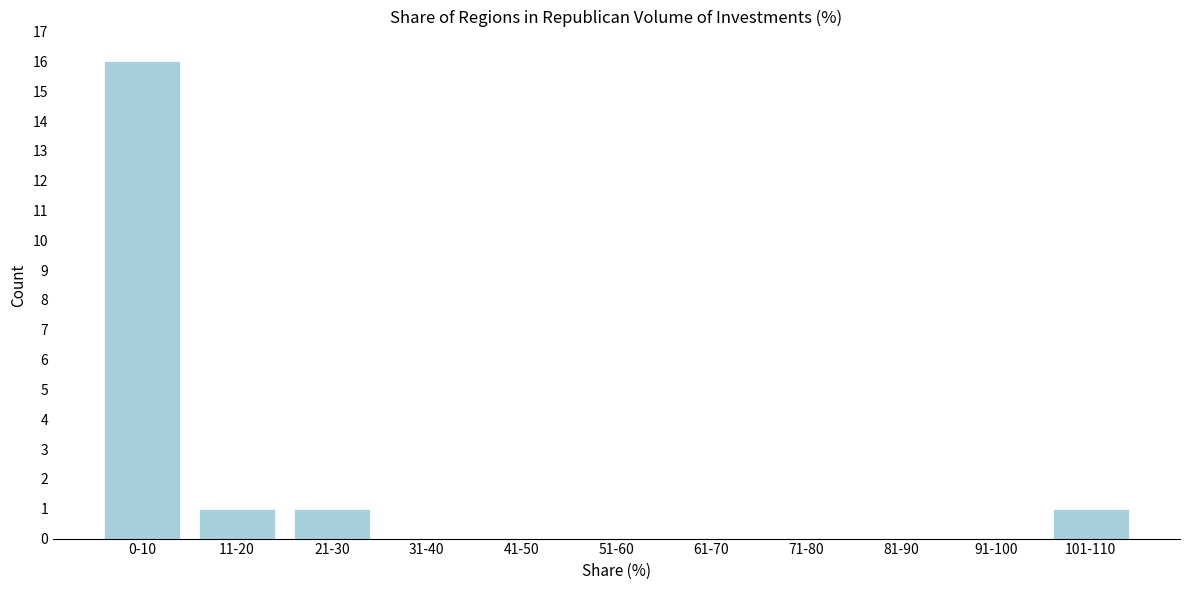

Reading left to right, extract all data points from this chart.

0-10=16	11-20=1	21-30=1	31-40=0	41-50=0	51-60=0	61-70=0	71-80=0	81-90=0	91-100=0	101-110=1